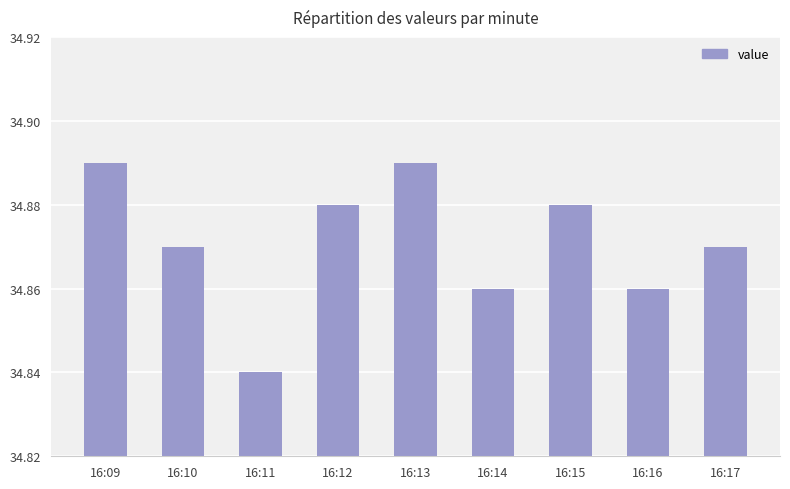

The chart shows a value of 60.7 at 16:13. True or false?

False